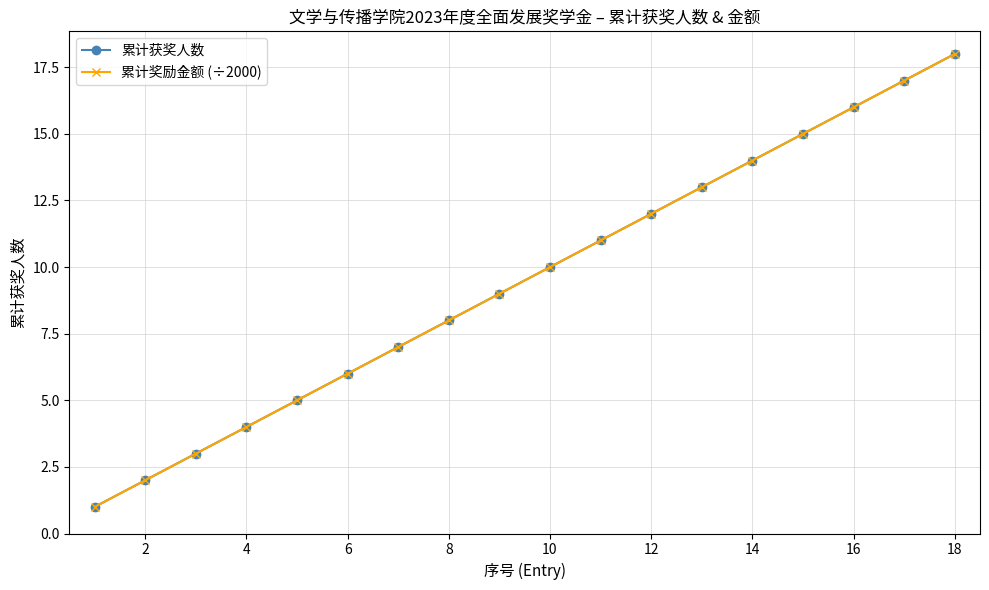

What is the value of the 累计获奖人数 point at the 16th from the left?

16